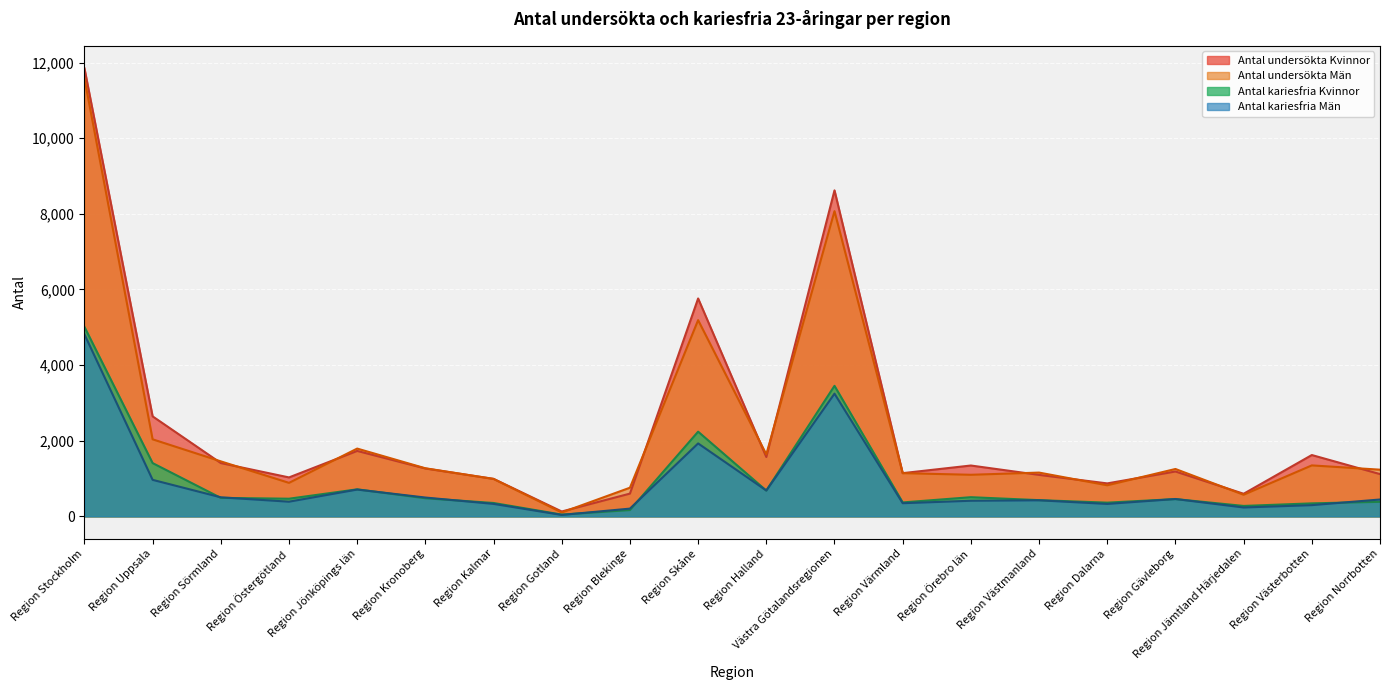

What is the difference between the Antal undersökta Kvinnor values at Region Gävleborg and Region Värmland?

44